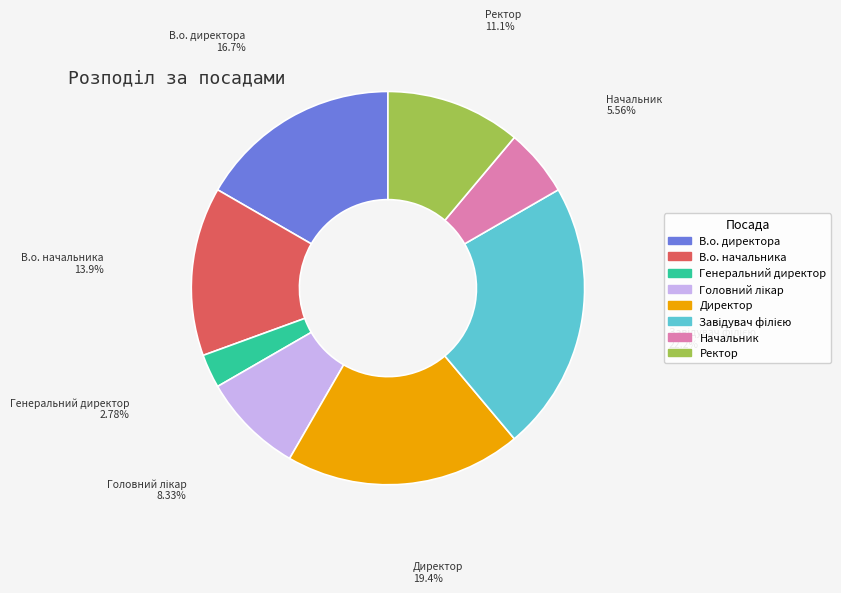

What is the ratio of the value at Начальник to the value at В.о. директора?

0.3